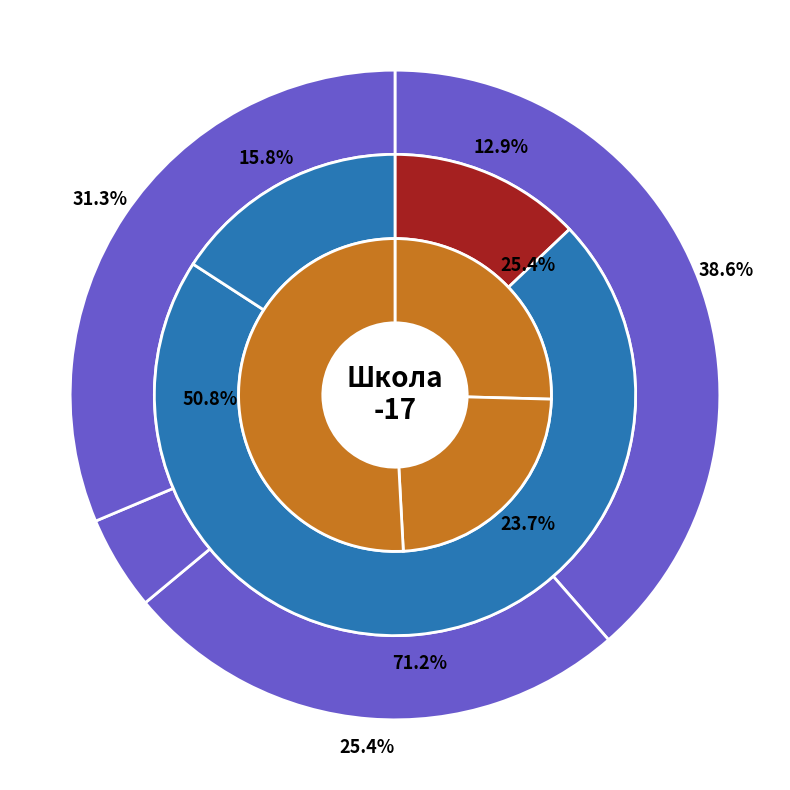

True or false: хлеб accounts for 1% of the total.

False